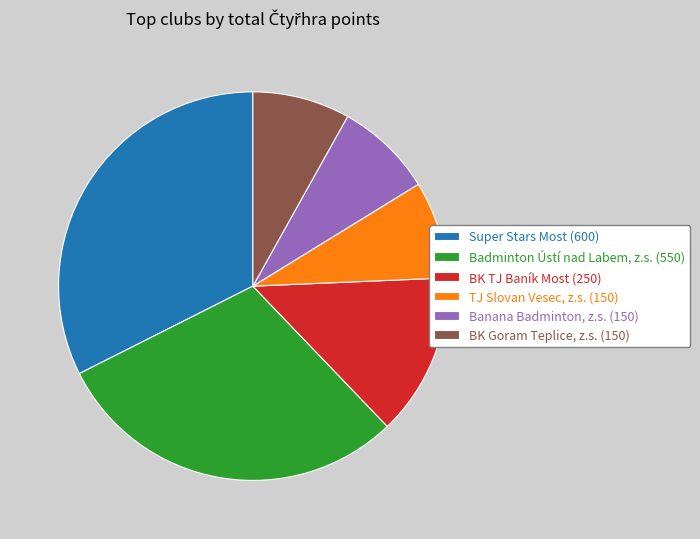

Combined, do Super Stars Most (600) and TJ Slovan Vesec, z.s. (150) account for over 50%?

No